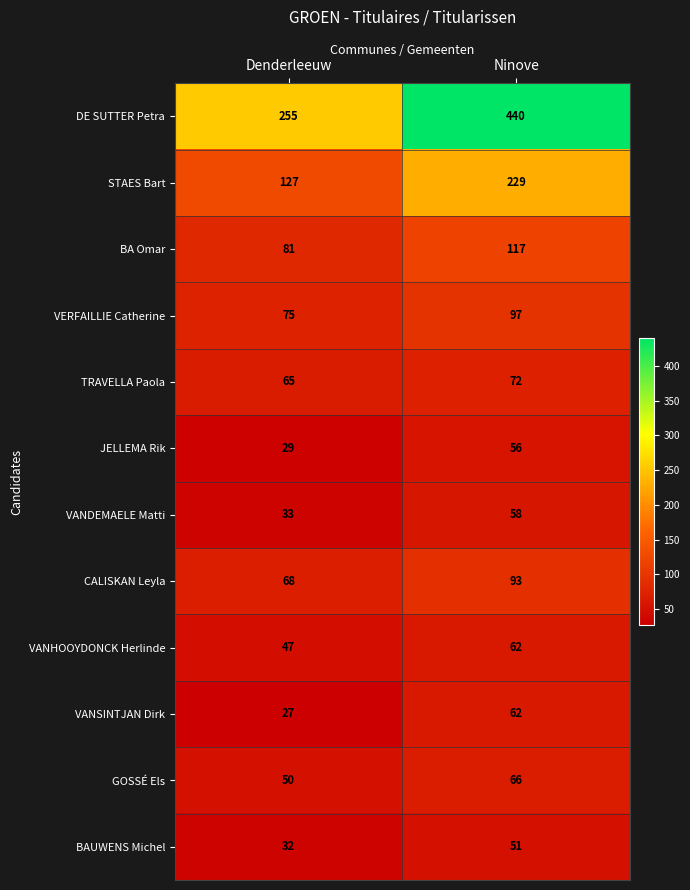

Where is VERFAILLIE Catherine nearest to the value 86?

Denderleeuw